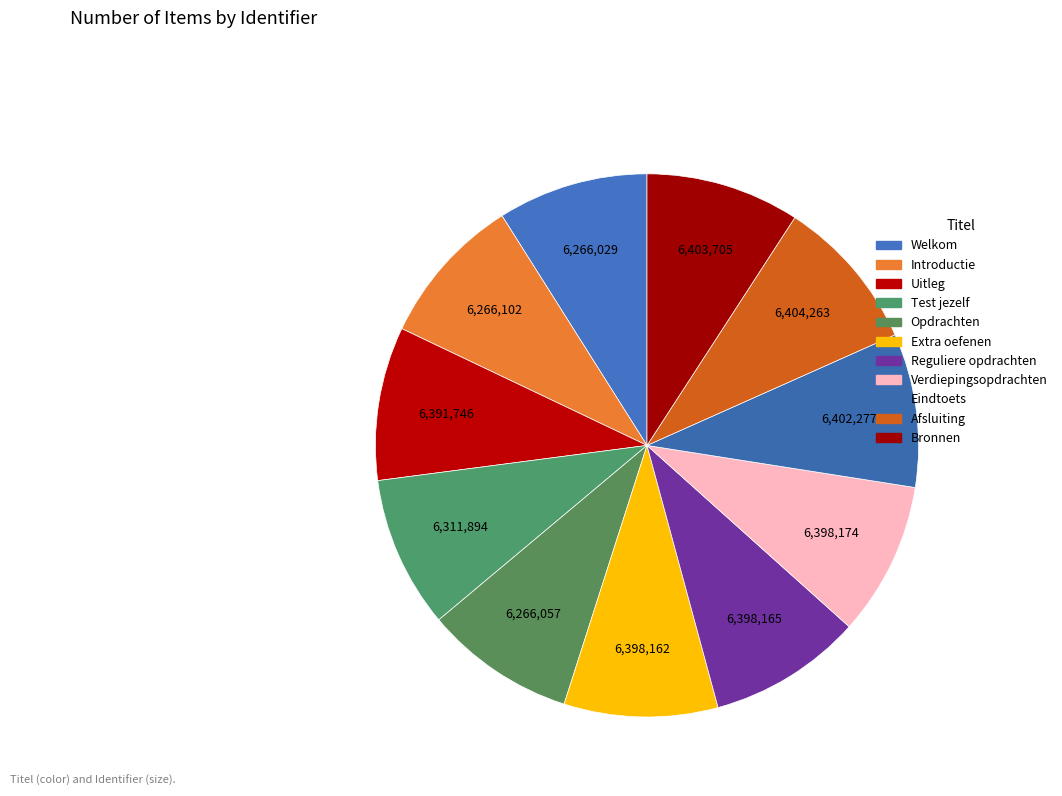

What is the smallest slice in the pie chart?

Welkom